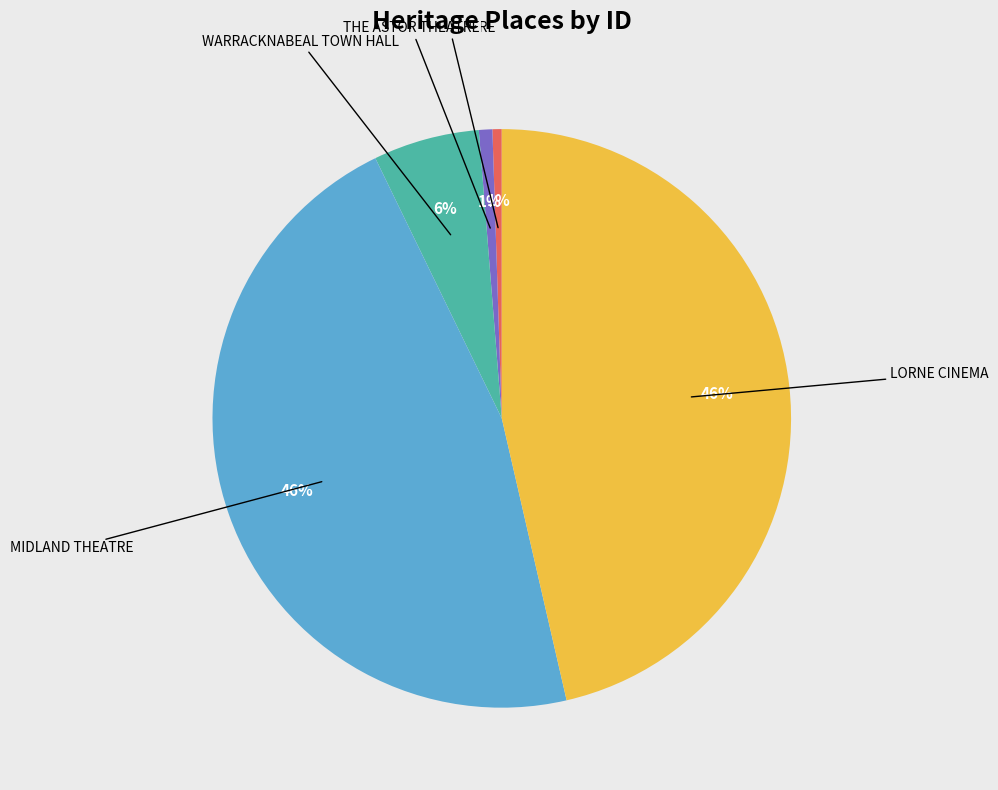

To the nearest percent, what is the average slice percentage?

20%